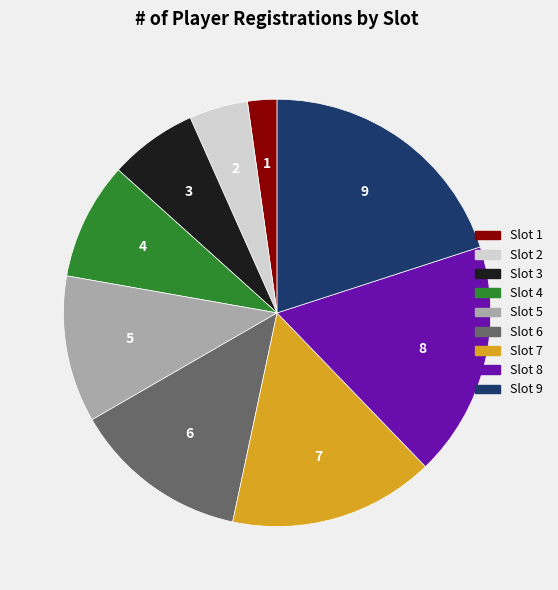

Is there a majority slice in this chart?

No